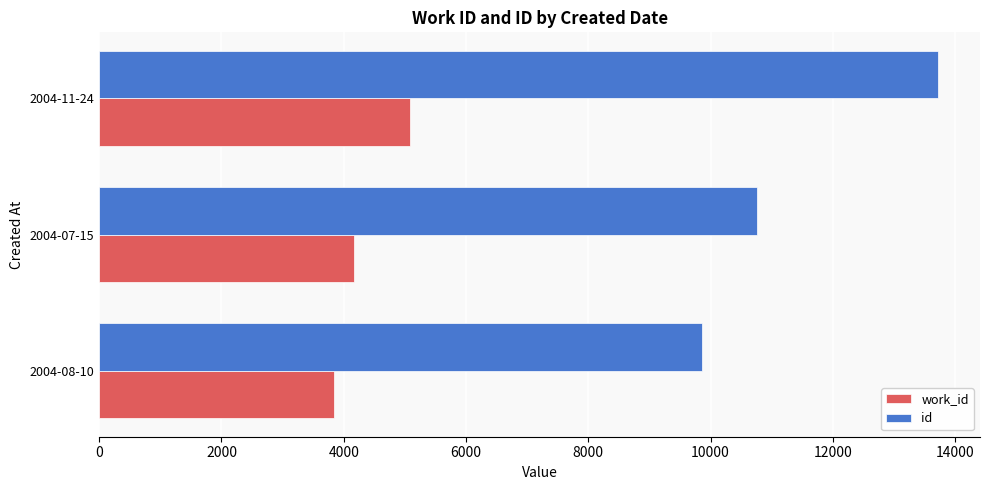

What is the spread (max minus min) of values at 2004-07-15?

6584